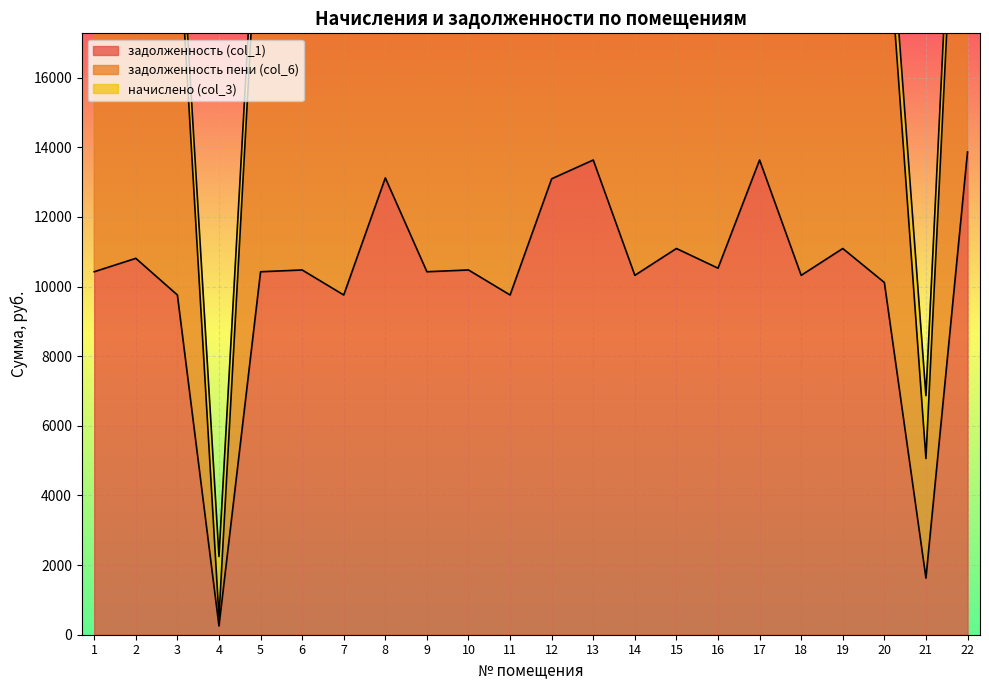

The value of задолженность (col_1) at 8 is 13122.5. True or false?

True